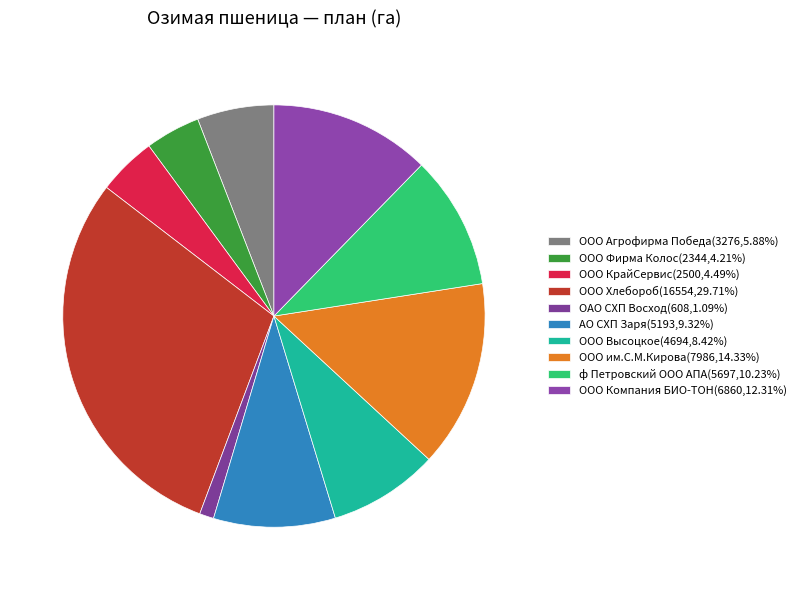

How many segments does this pie chart have?

10